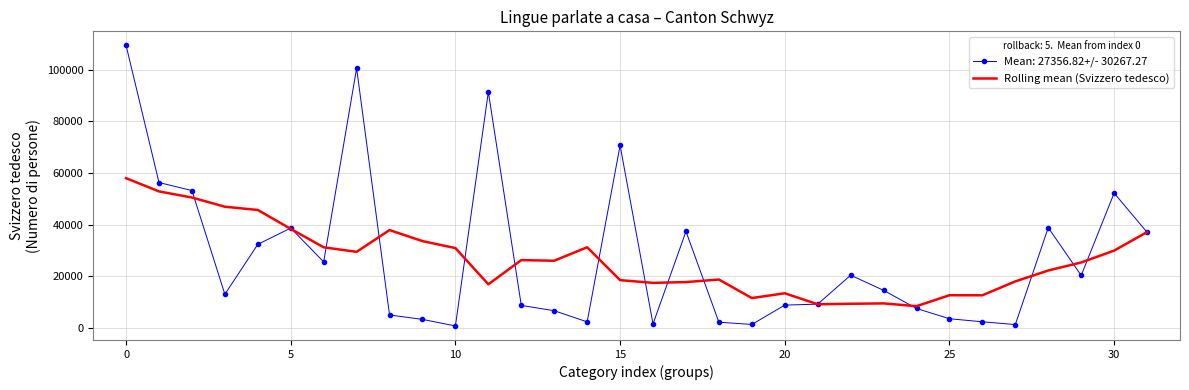

What is the greatest value displayed?

109493.8